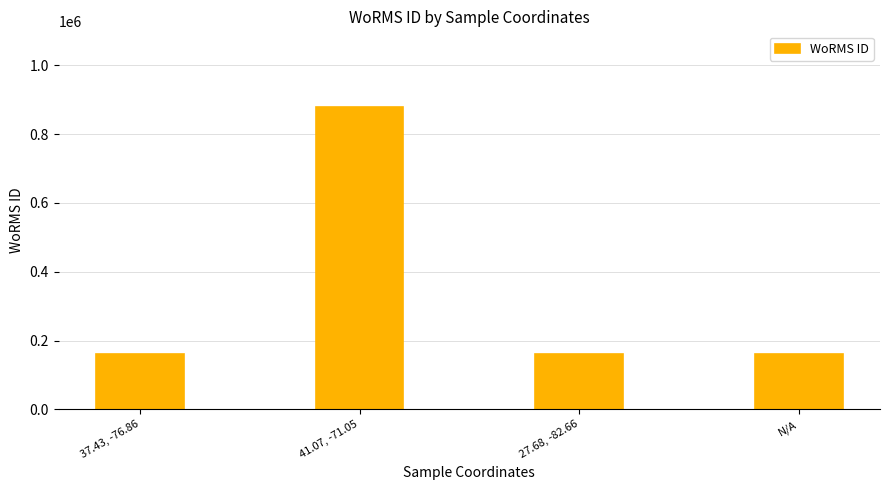

What is the greatest value displayed?

878643